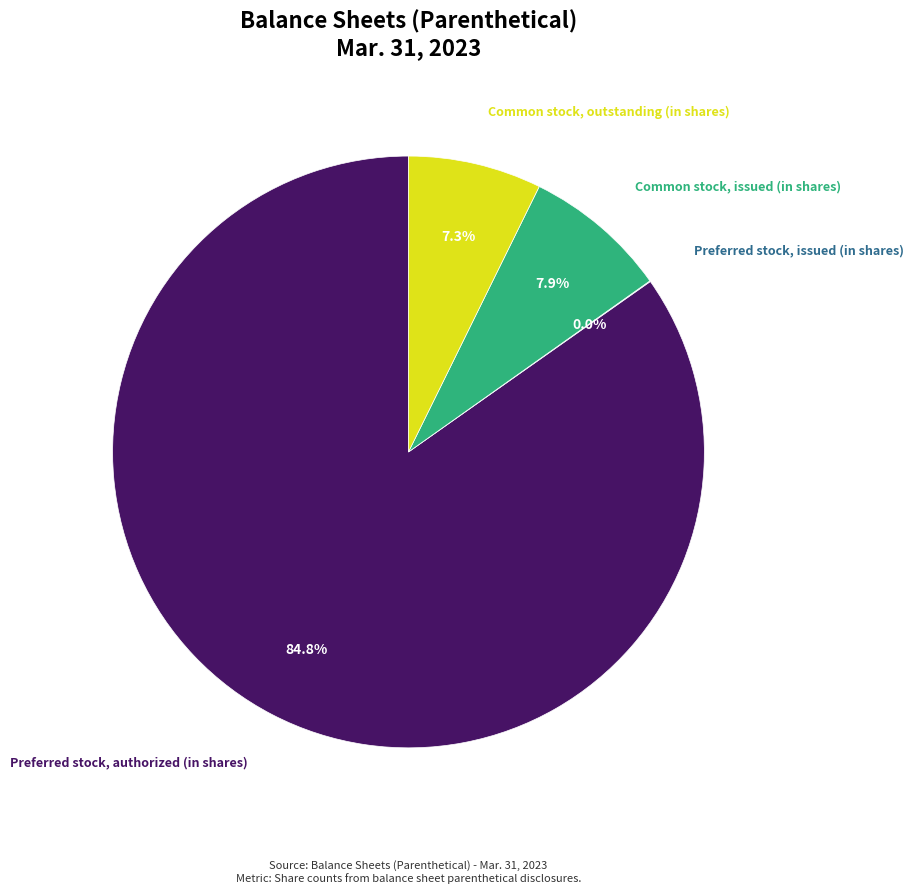

Is there any slice that represents more than half of the pie?

Yes